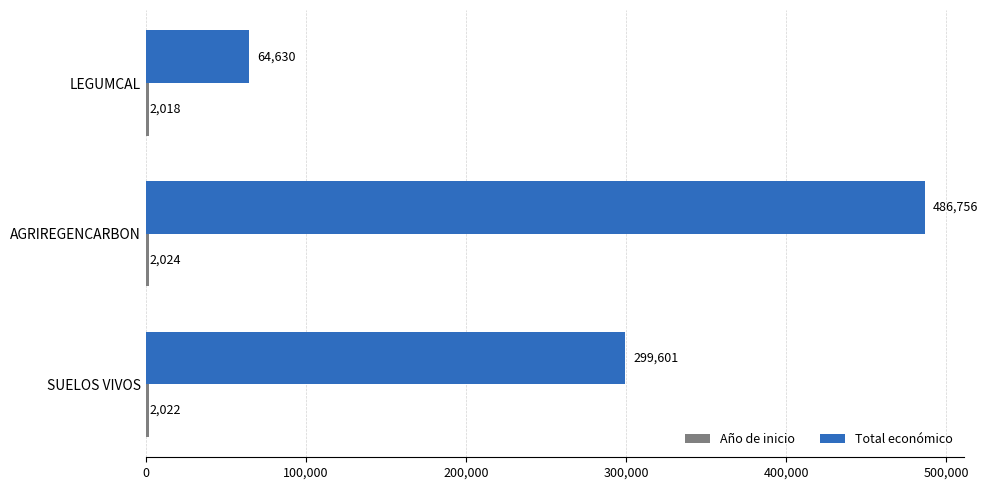

Between SUELOS VIVOS and AGRIREGENCARBON, which series saw the biggest shift?

Total económico